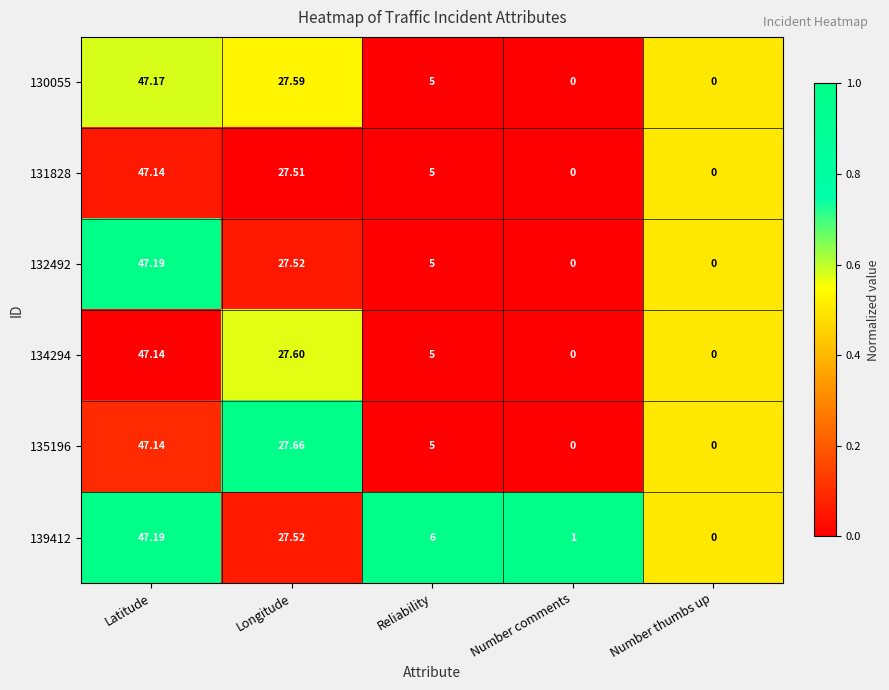

Count the number of data series in this chart.

6